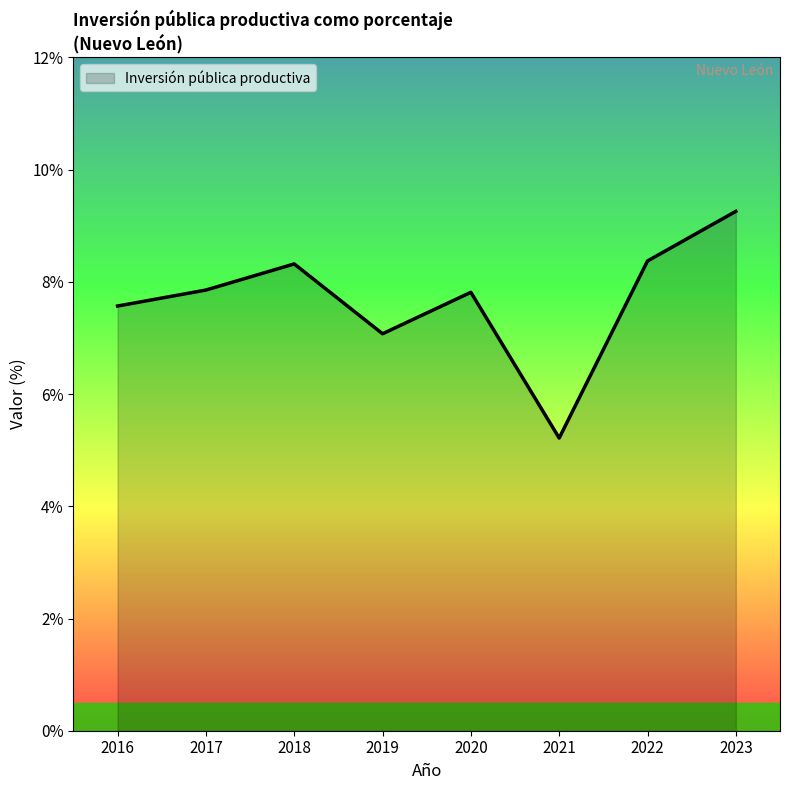

At which category does the data reach its first local valley?

2019